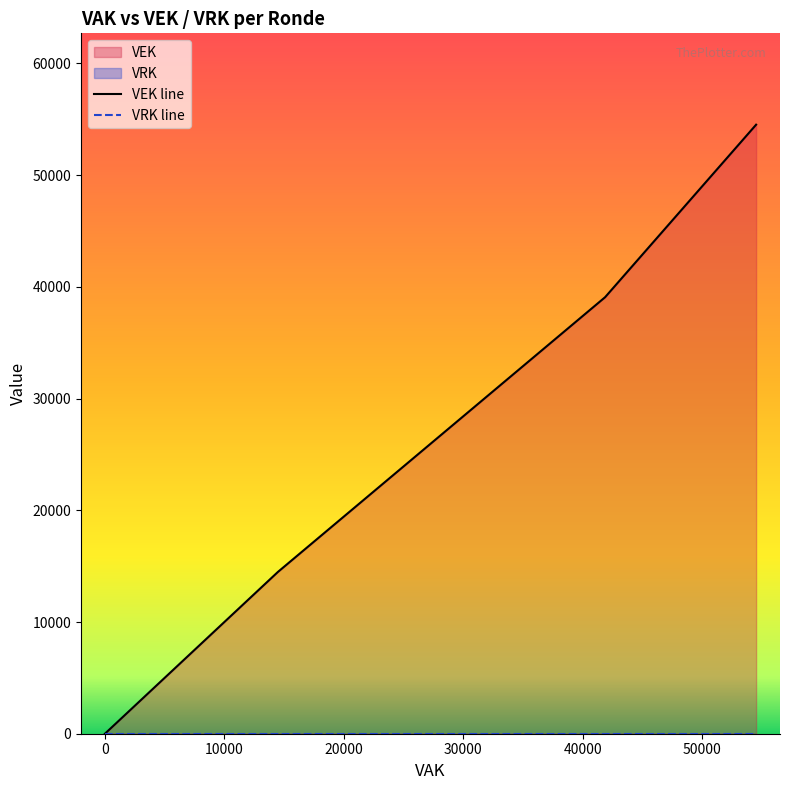

Which series has the largest total across all categories?

VEK